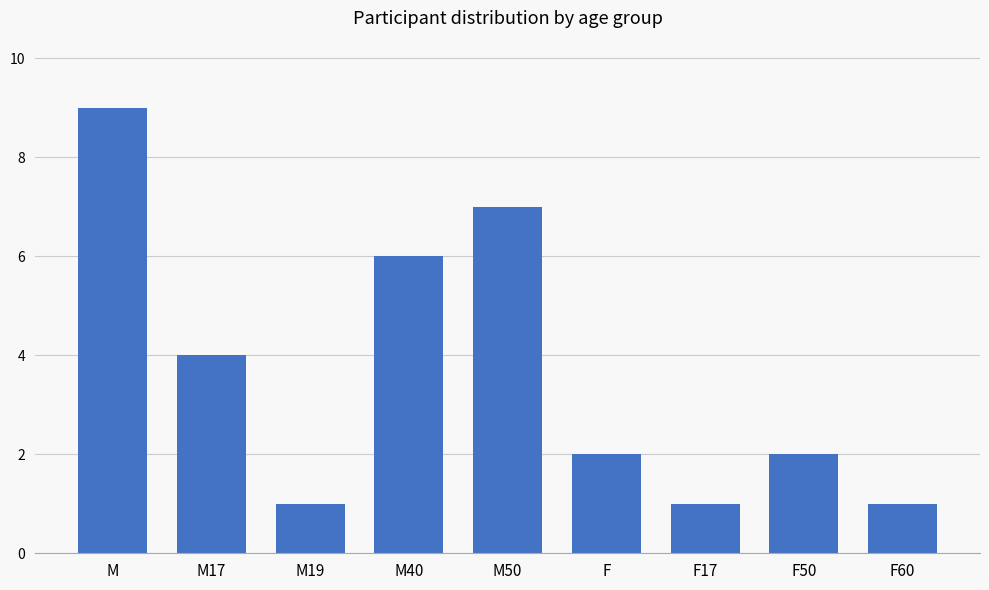

Reading left to right, extract all data points from this chart.

M=9	M17=4	M19=1	M40=6	M50=7	F=2	F17=1	F50=2	F60=1